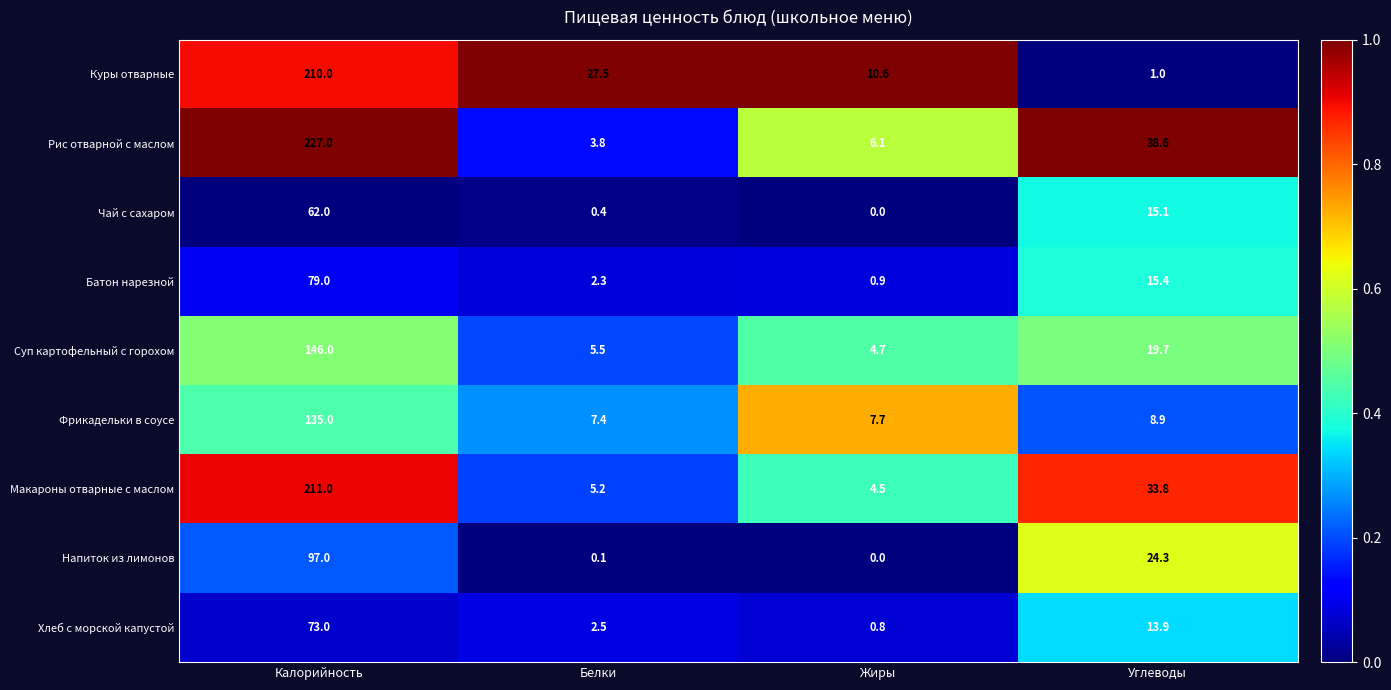

What is the maximum value shown in the chart?

227.0